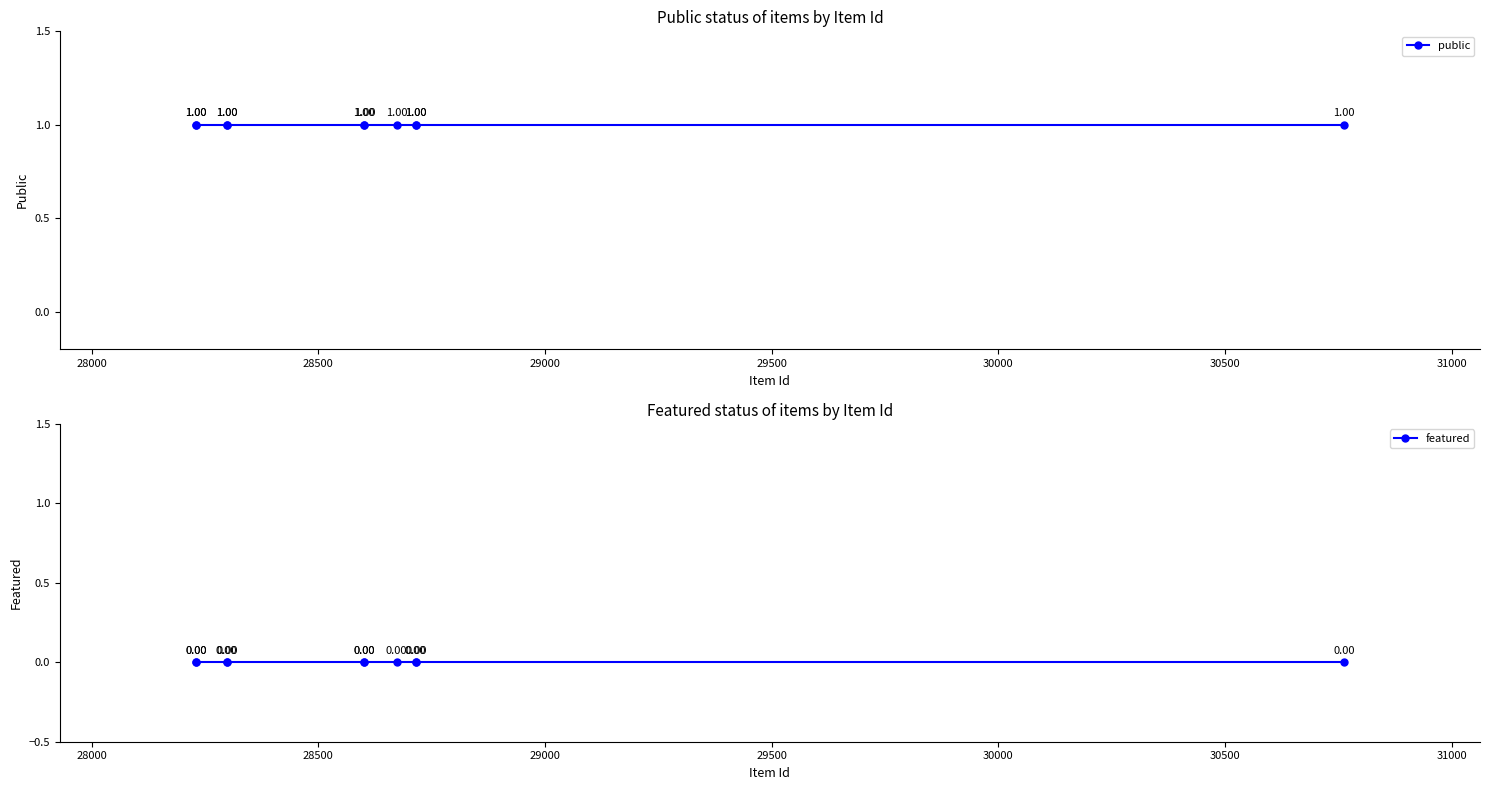

Count the number of data series in this chart.

2